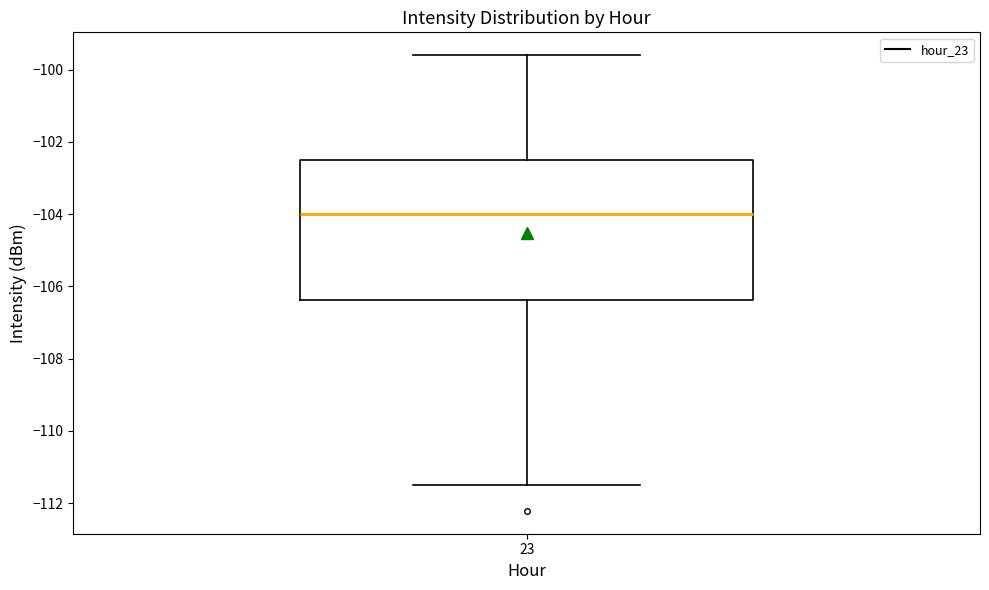

Where is the upper edge of the box at x = 23 on the y-axis? The values are not printed on the chart, so give them approximately, as read against the axis.

-102.4